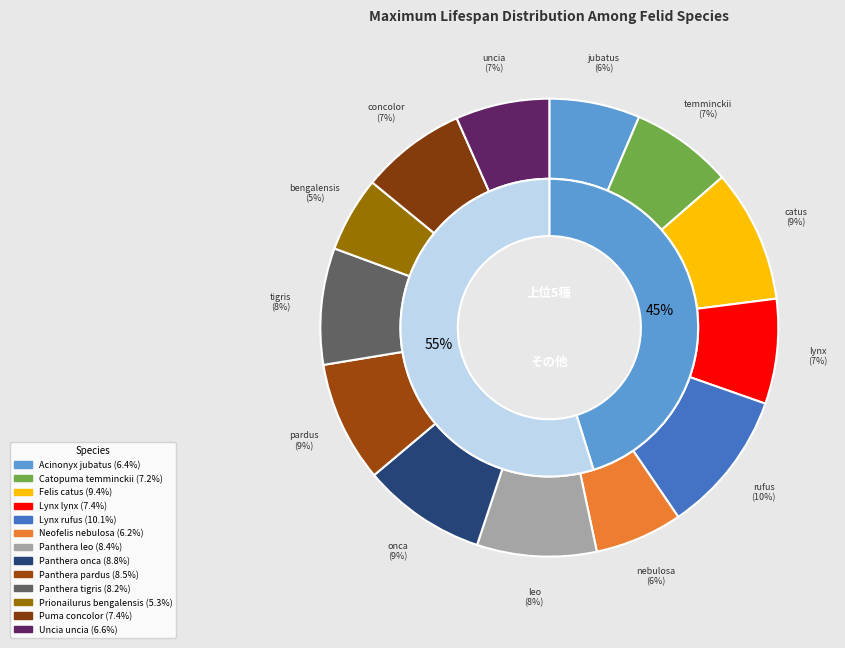

Rank the categories by value from highest to lowest.

Lynx rufus, Felis catus, Panthera onca, Panthera pardus, Panthera leo, Panthera tigris, Puma concolor, Lynx lynx, Catopuma temminckii, Uncia uncia, Acinonyx jubatus, Neofelis nebulosa, Prionailurus bengalensis